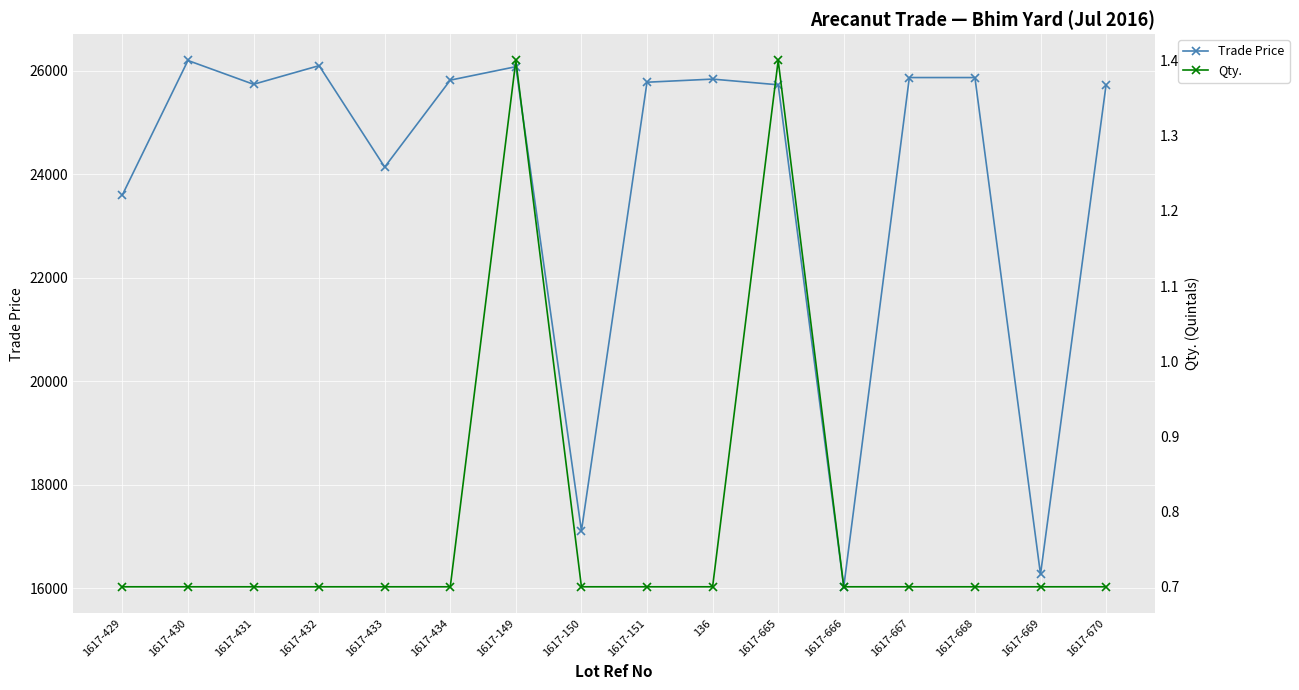

Which category has the lowest value across all series?

1617-429